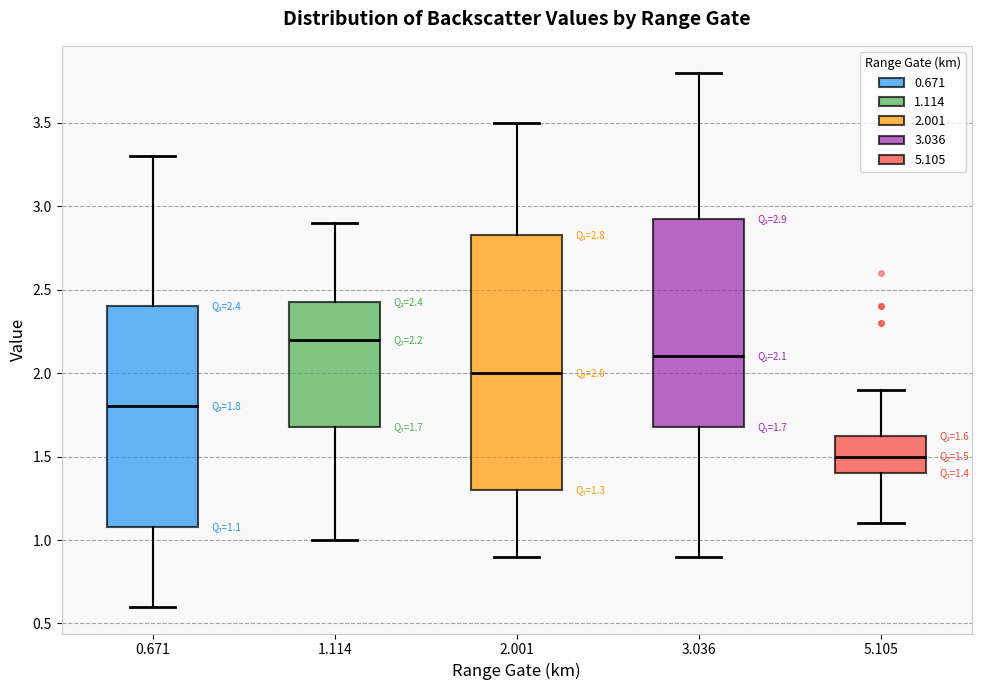

Comparing the boxes themselves (not the whiskers), which one is the tallest?

2.001